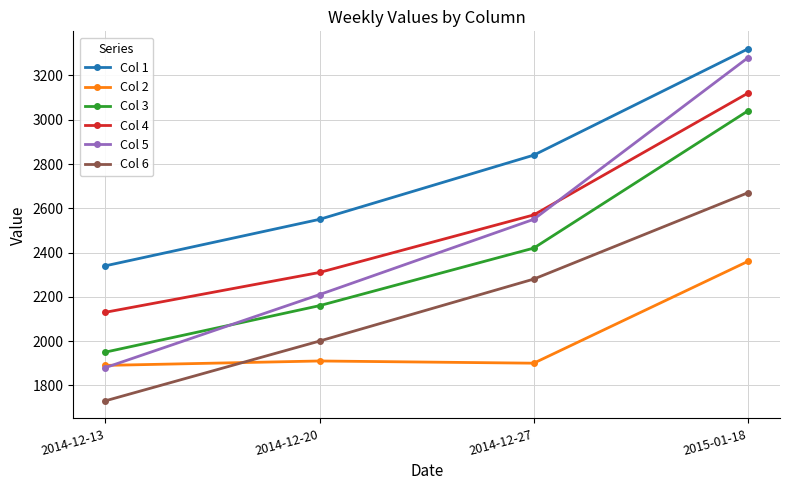

How many intersections are there between Col 5 and Col 4?

1